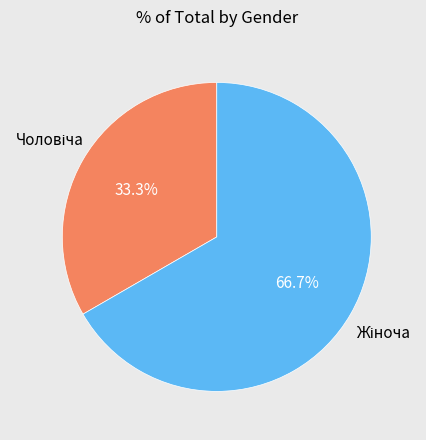

Is there any slice that represents more than half of the pie?

Yes